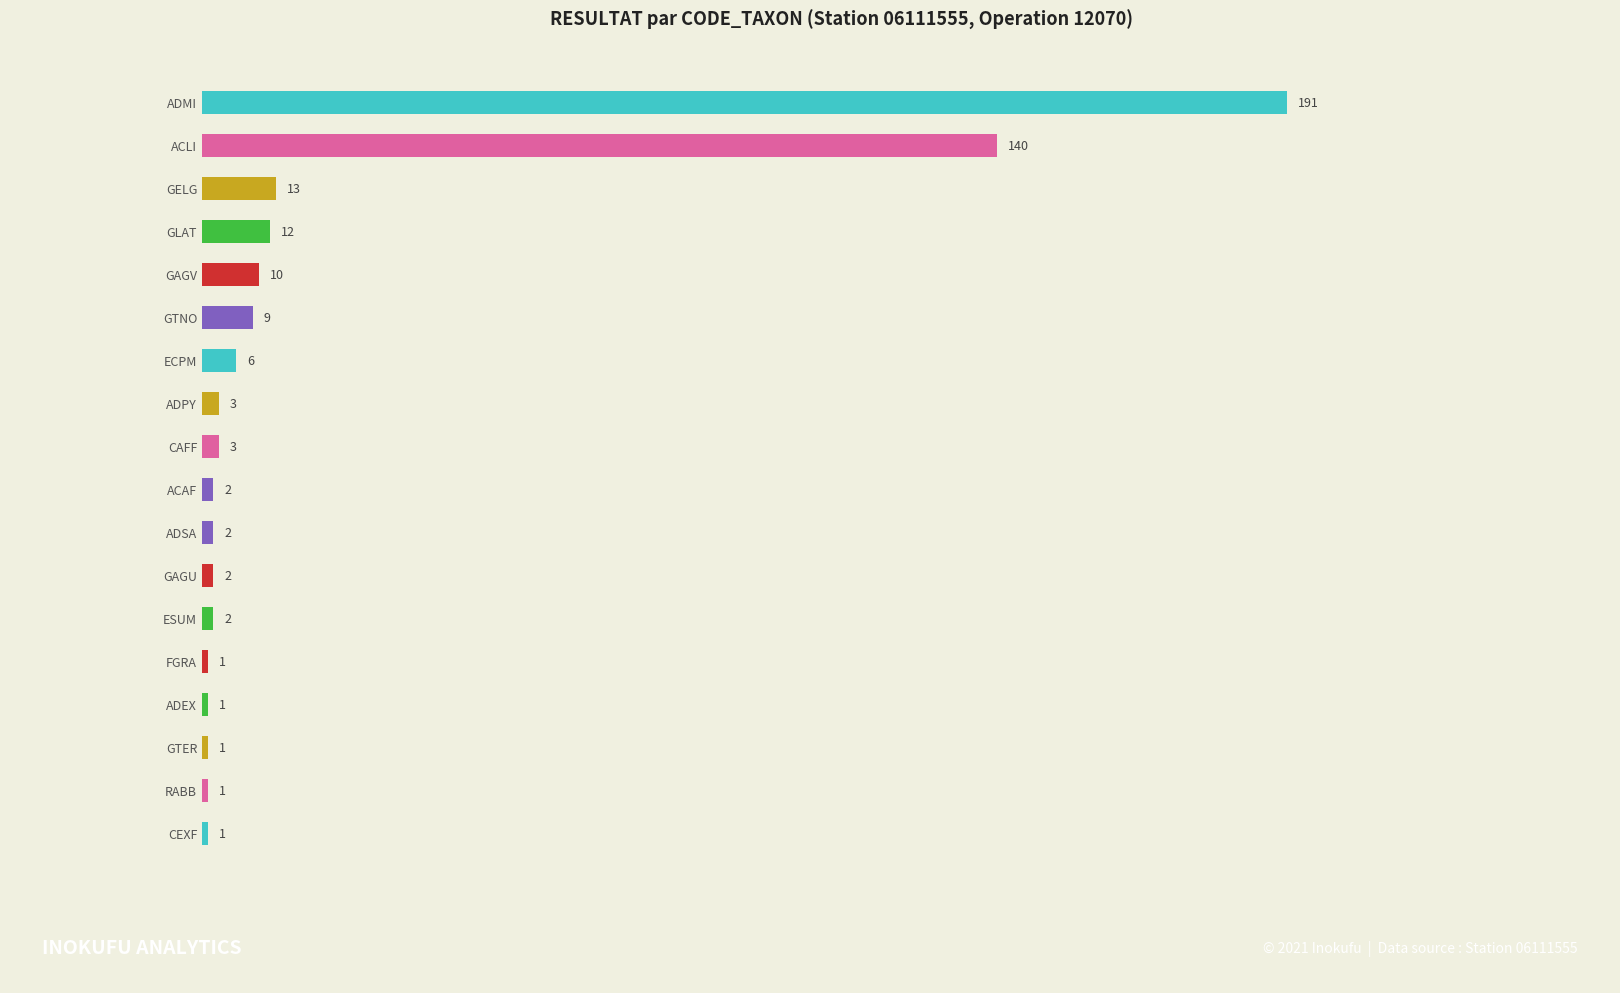

What is the ratio of the value at RABB to the value at GTER?

1.0